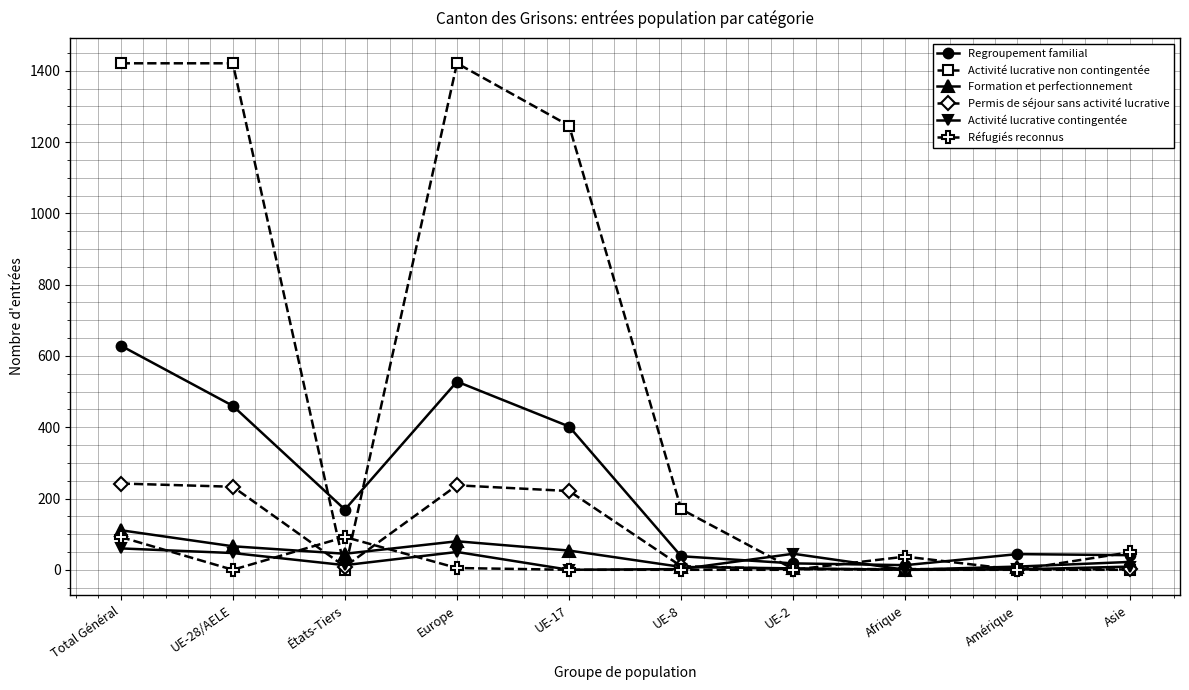

At which category does Permis de séjour sans activité lucrative reach its first local valley?

États-Tiers